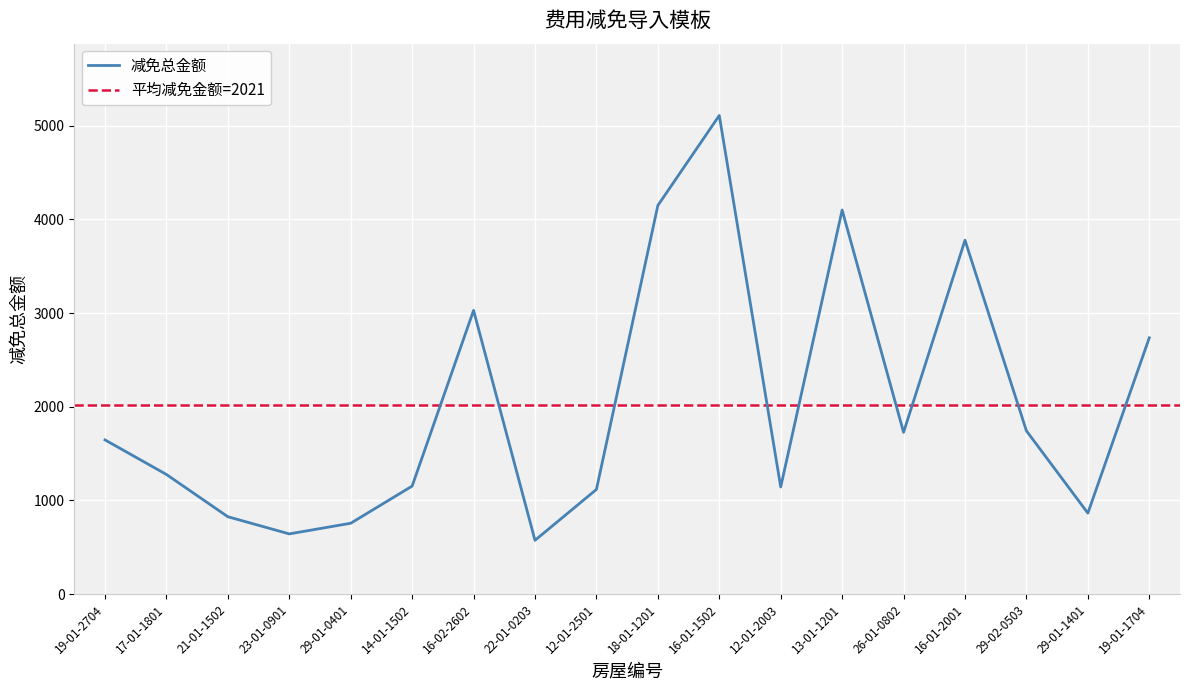

What position from the right is 16-01-1502?

8